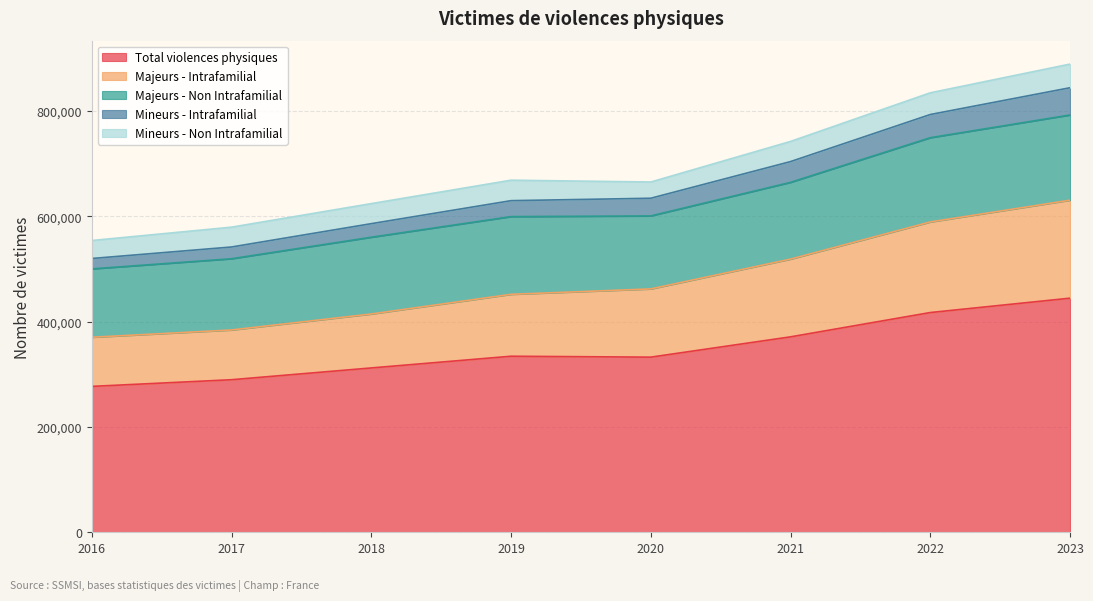

The value of Total violences physiques at 2018 is 534954. True or false?

False